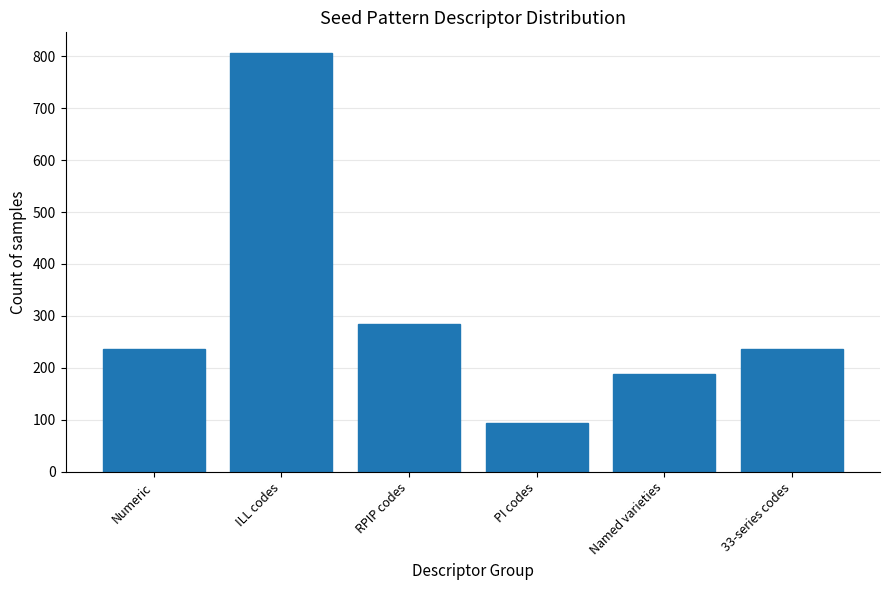

Reading left to right, extract all data points from this chart.

Numeric=237	ILL codes=806	RPIP codes=284	PI codes=94	Named varieties=189	33-series codes=237